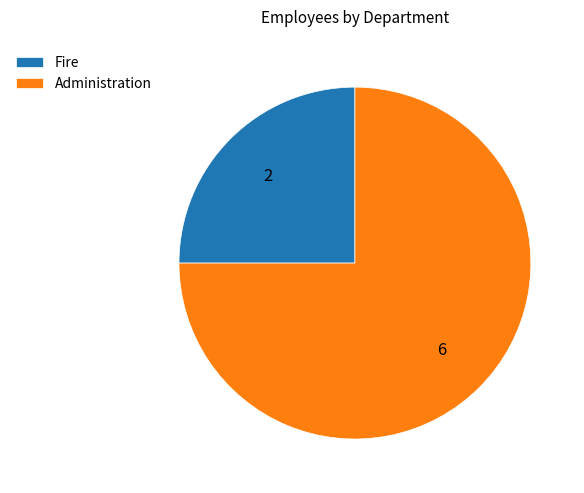

The Fire slice represents 25% of the pie. True or false?

True